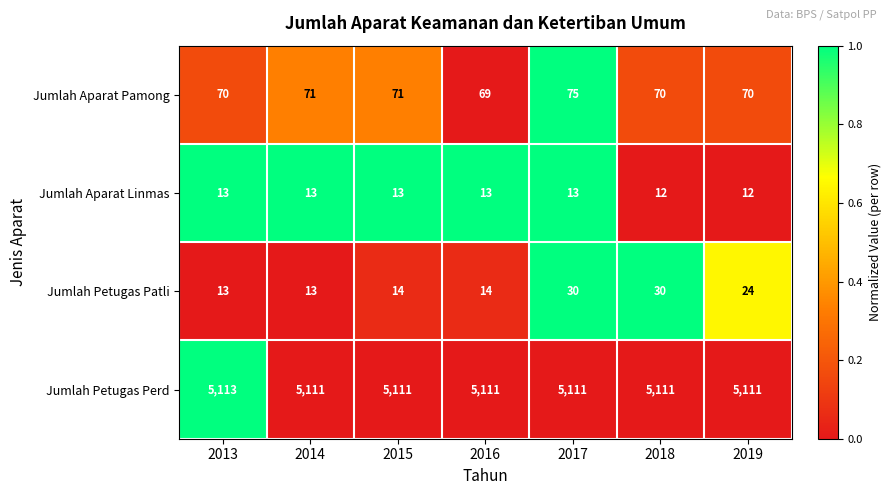

What is the spread (max minus min) of values at 2013?

5100